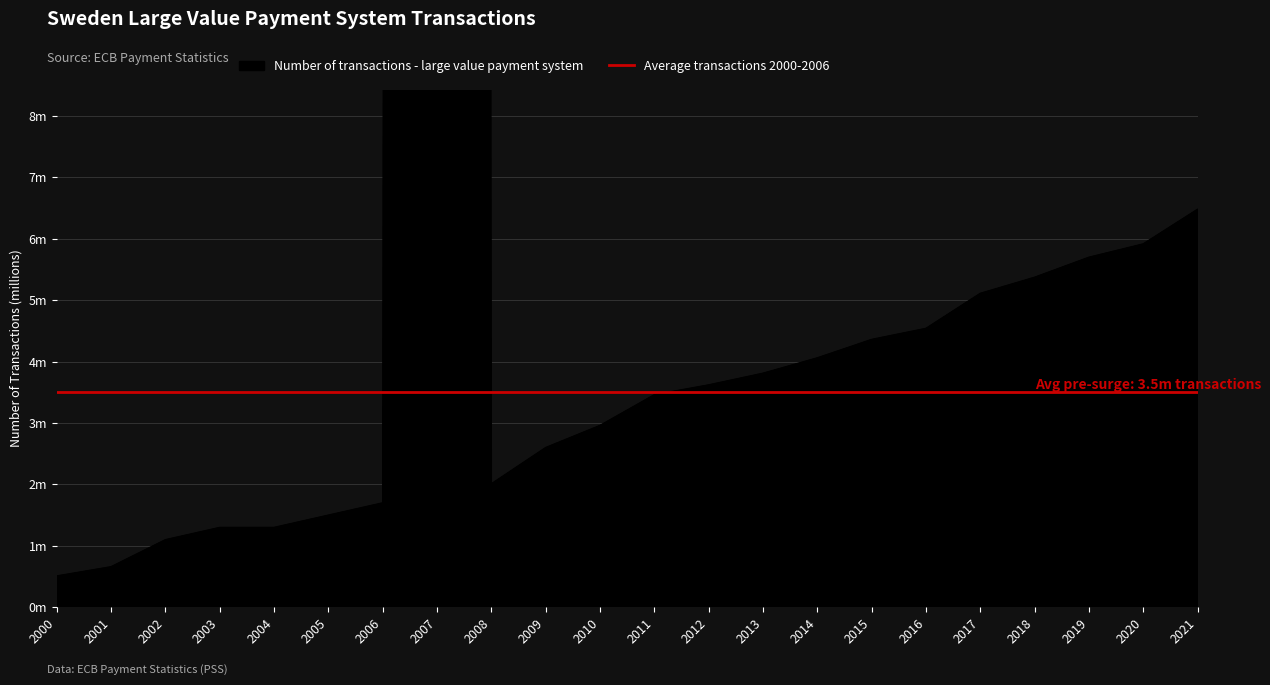

At which category does the data reach its first local peak?

2007